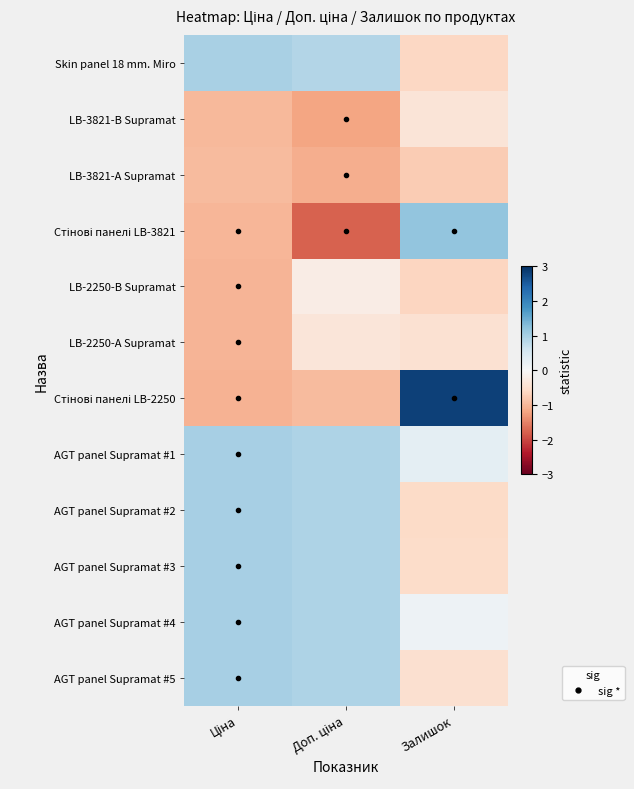

How many series are shown in this chart?

12